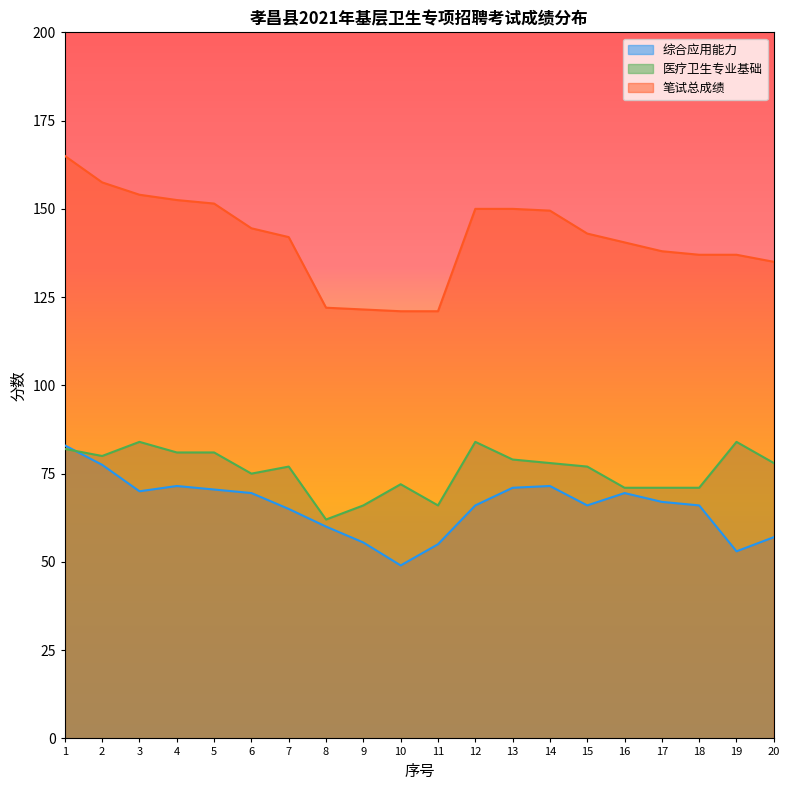

Reading right to left, transcribe all the data shown in this chart.

综合应用能力: 57.0	53.0	66.0	67.0	69.5	66.0	71.5	71.0	66.0	55.0	49.0	55.5	60.0	65.0	69.5	70.5	71.5	70.0	77.5	83.0
医疗卫生专业基础: 78.0	84.0	71.0	71.0	71.0	77.0	78.0	79.0	84.0	66.0	72.0	66.0	62.0	77.0	75.0	81.0	81.0	84.0	80.0	82.0
笔试总成绩: 135.0	137.0	137.0	138.0	140.5	143.0	149.5	150.0	150.0	121.0	121.0	121.5	122.0	142.0	144.5	151.5	152.5	154.0	157.5	165.0